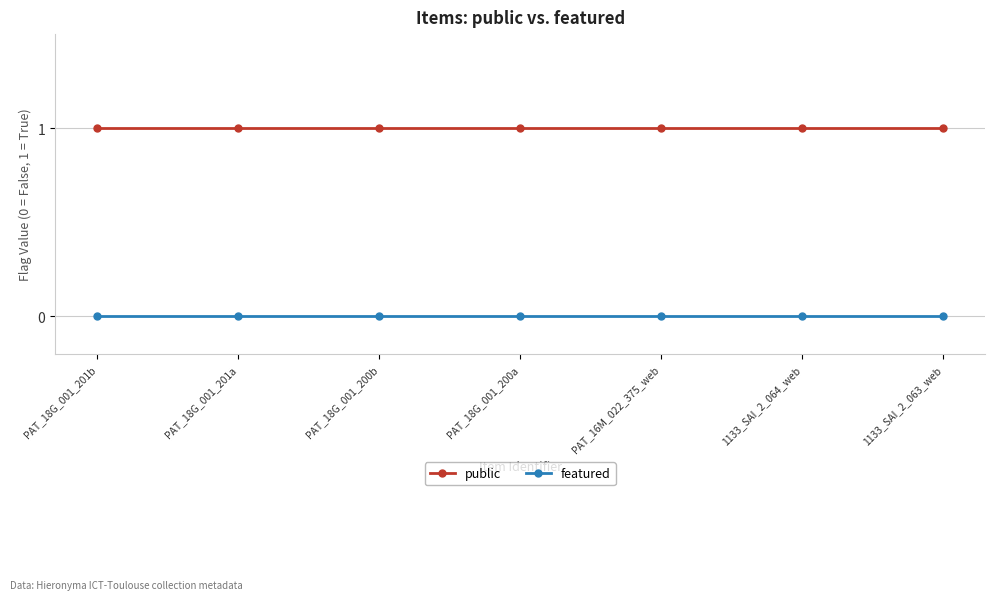

The public series shows 0 at 1133_SAI_2_063_web. True or false?

False